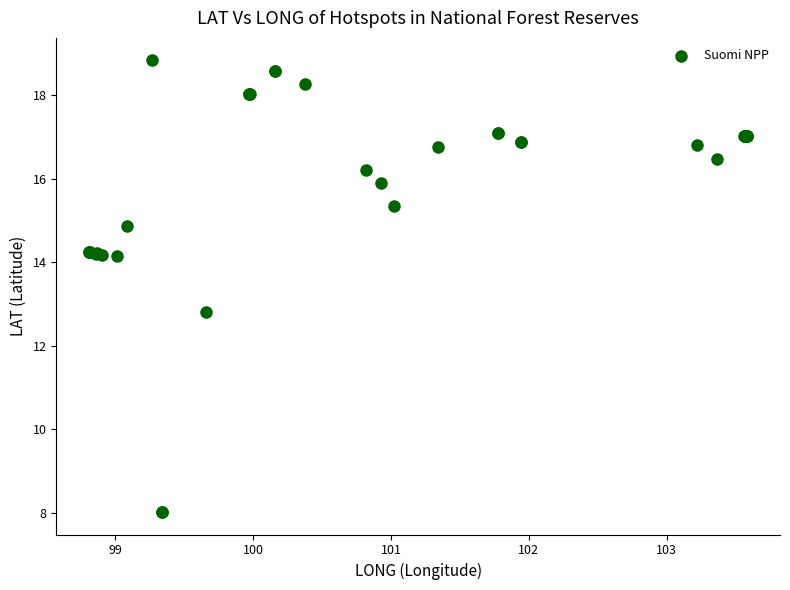

What Y value in the scatter plot is closest to 13?

12.8